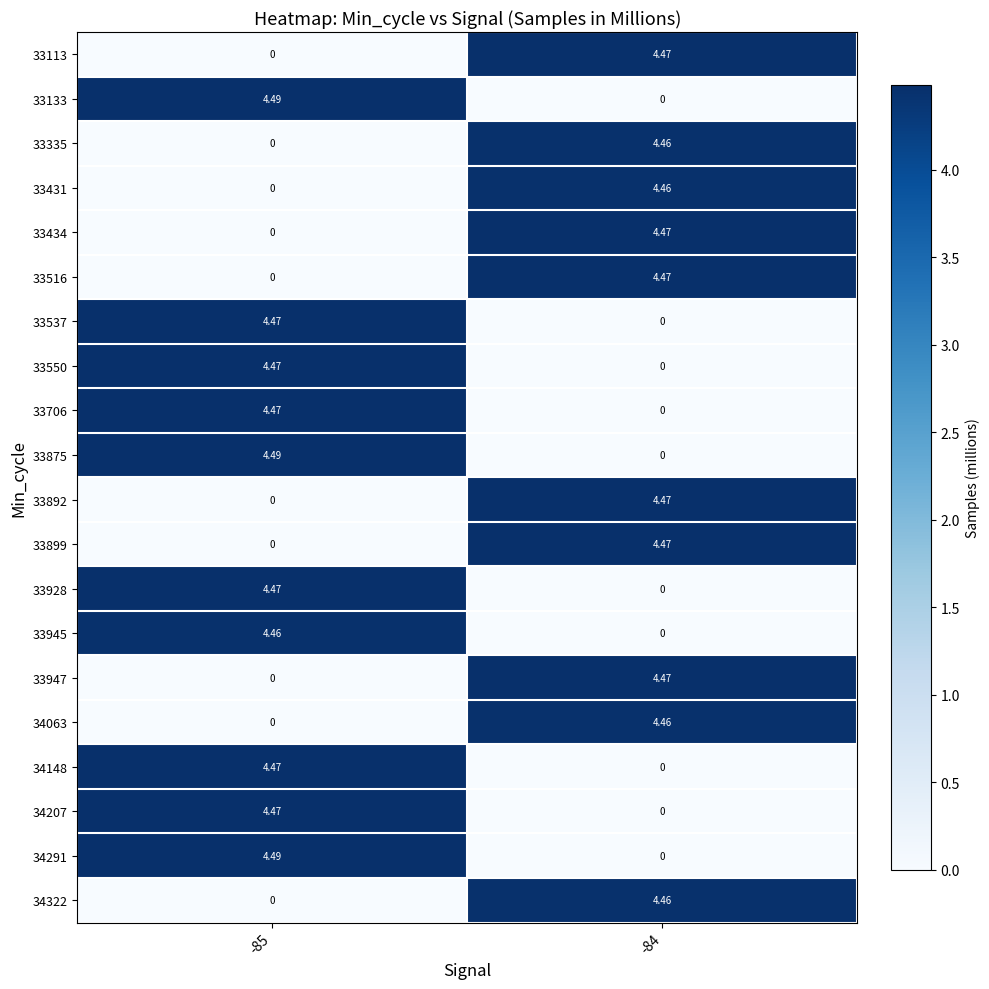

Is the value of 33431 at -84 greater than the value of 33947 at -84?

No